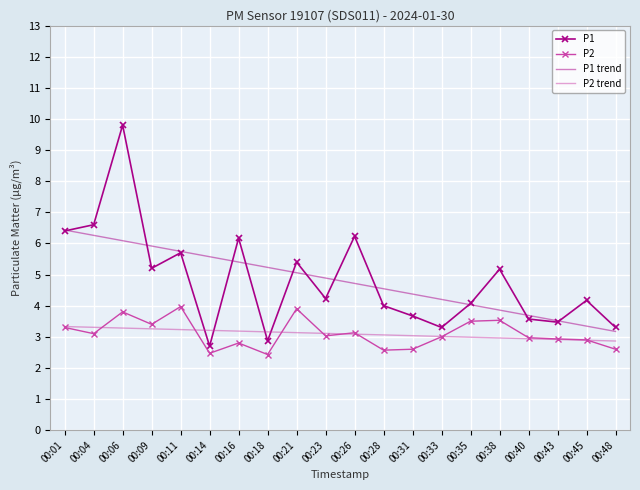

Between which two adjacent categories do P1 and P2 trend first intersect?

00:11 and 00:14